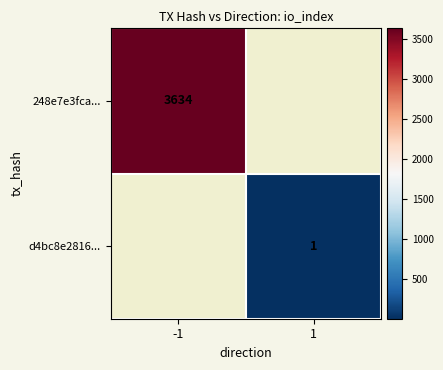

The d4bc8e2816... series shows 1 at 1. True or false?

True